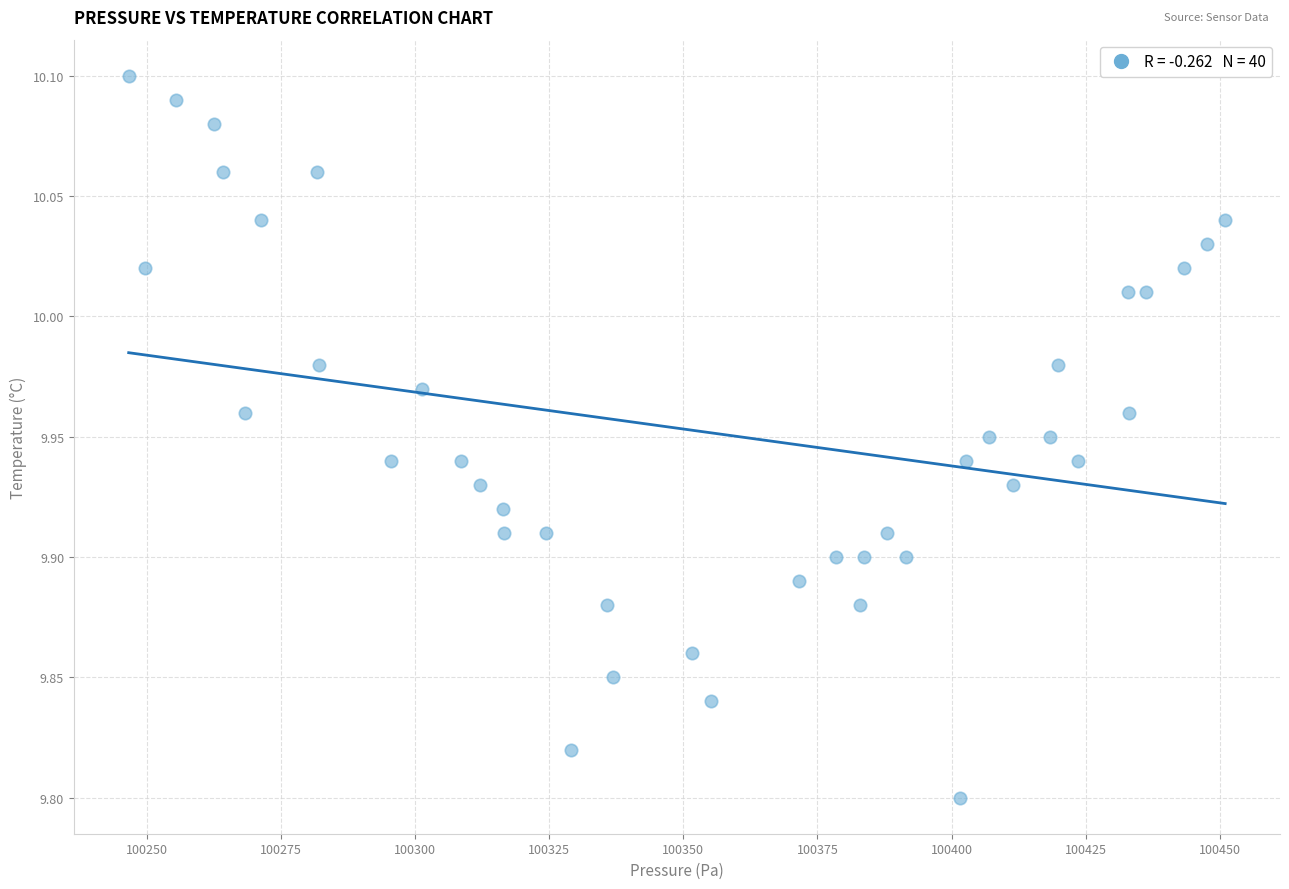

What is the range of Y values (max minus min)?

0.3